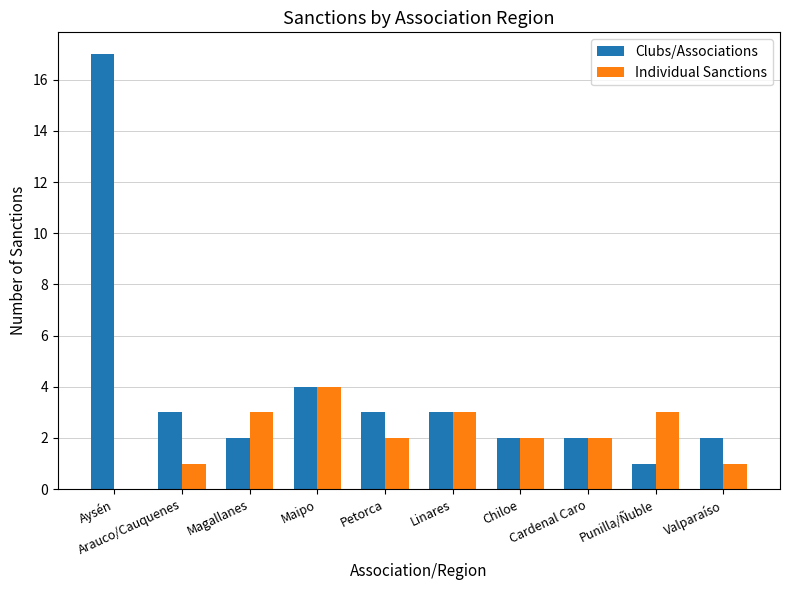

What is the sum of all Clubs/Associations values?

39